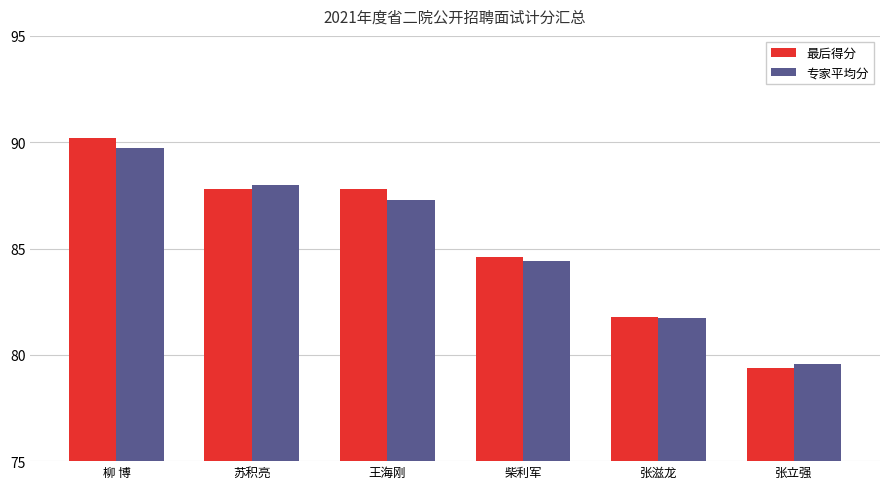

What is the sum of all 最后得分 values?

511.6